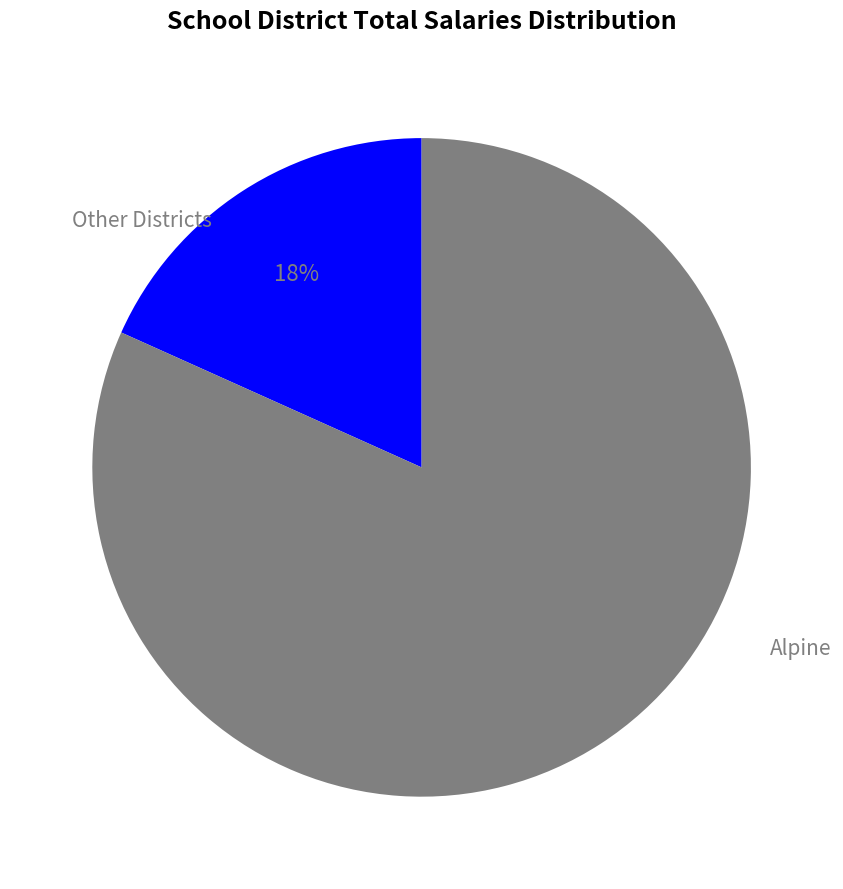

Is there any slice that represents more than half of the pie?

Yes